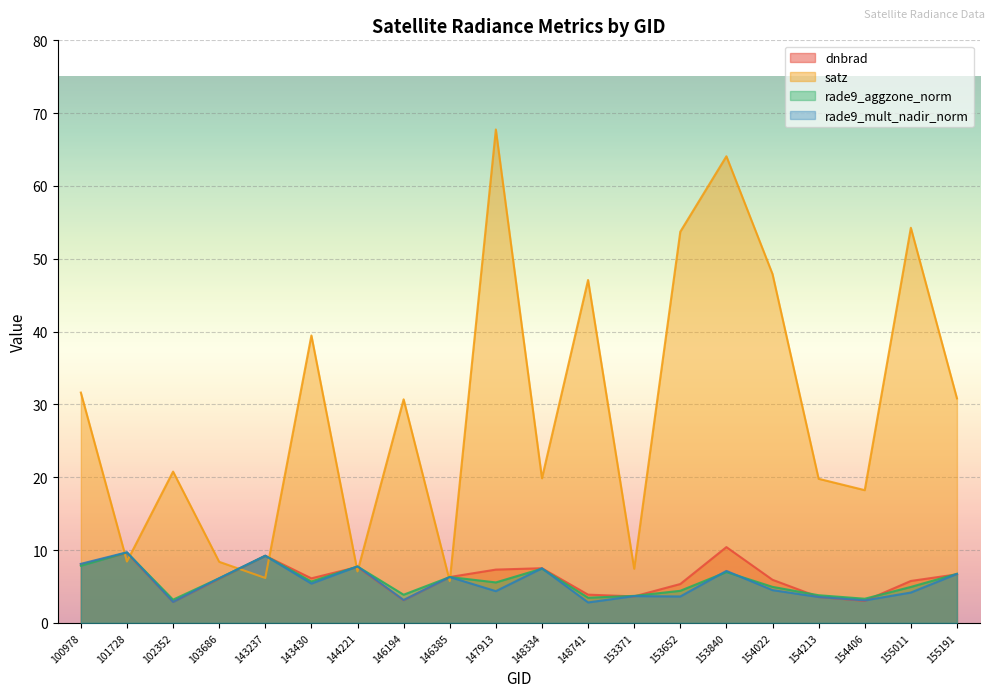

At which label does satz first exceed 30?

100978